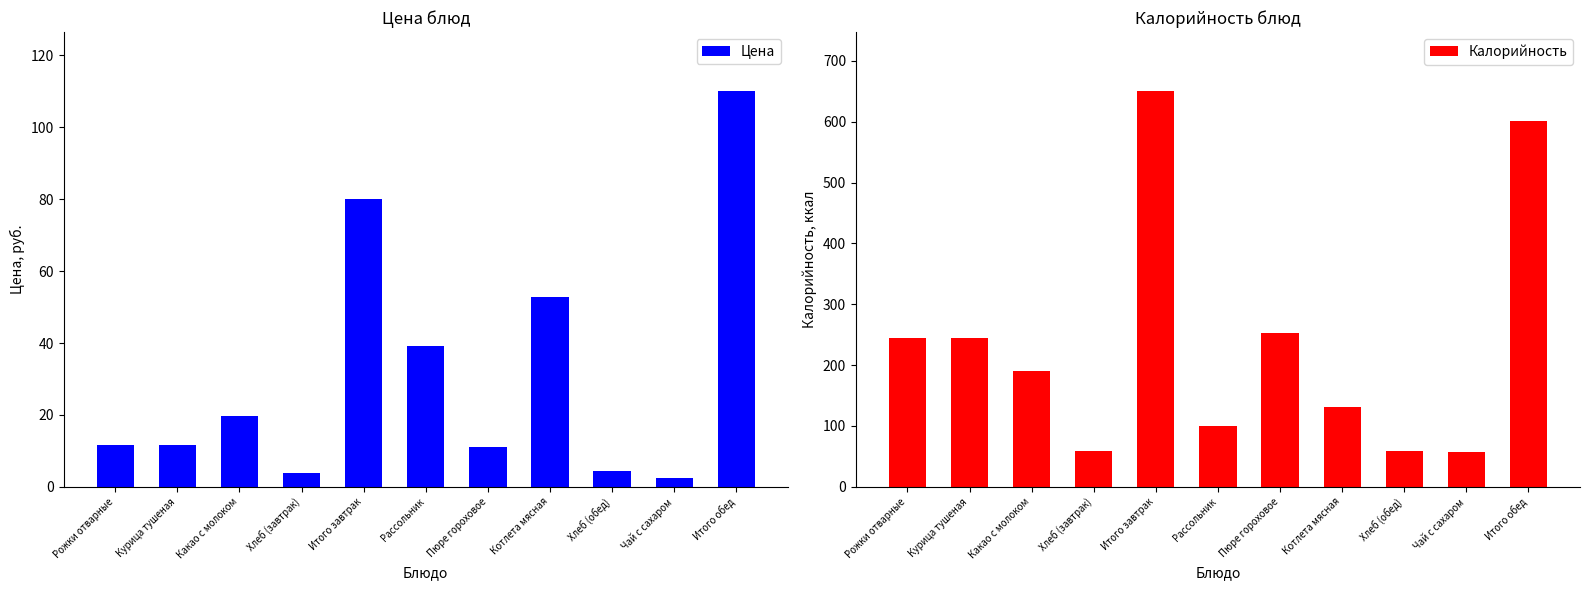

What is the label of the 7th bar from the left?

Пюре гороховое